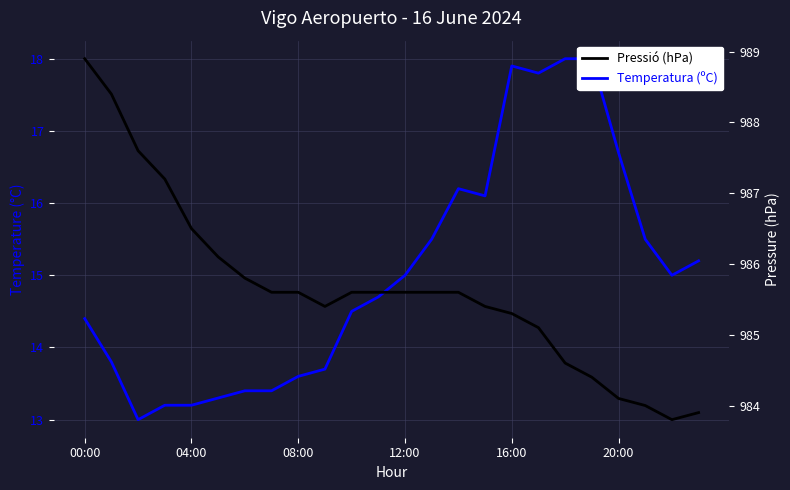

Does the chart have visible grid lines?

Yes